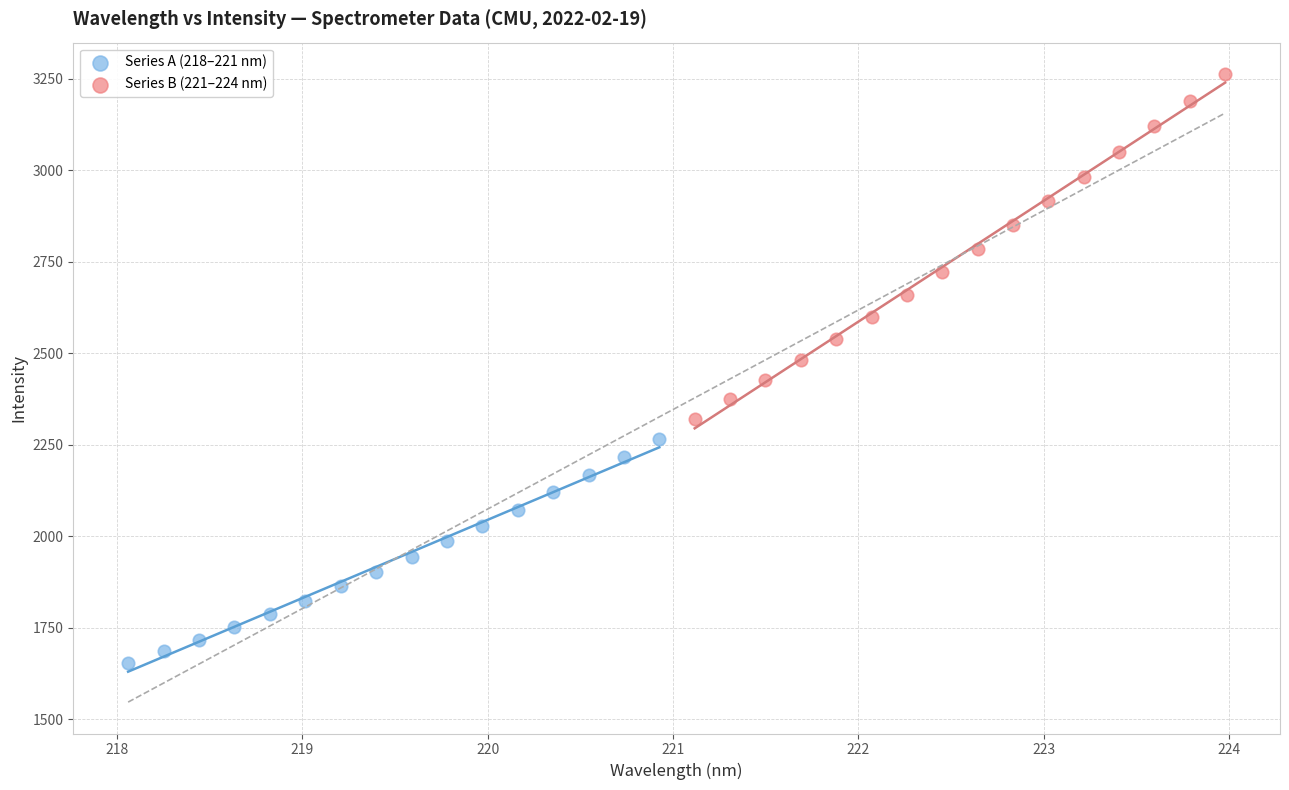

Which series has the largest Y range (max minus min)?

Series B (221–224 nm)